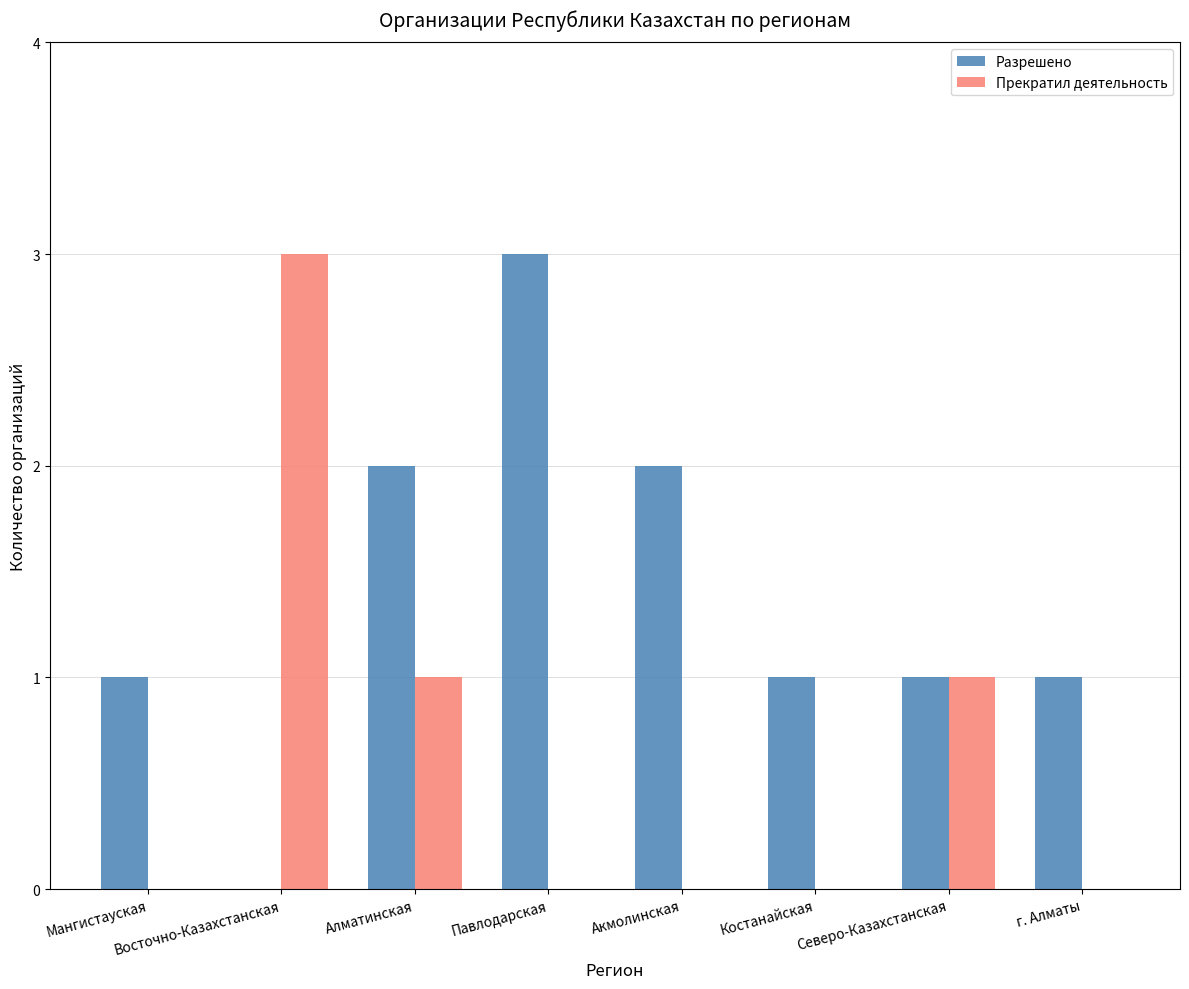

What is the sum of all Разрешено values?

11